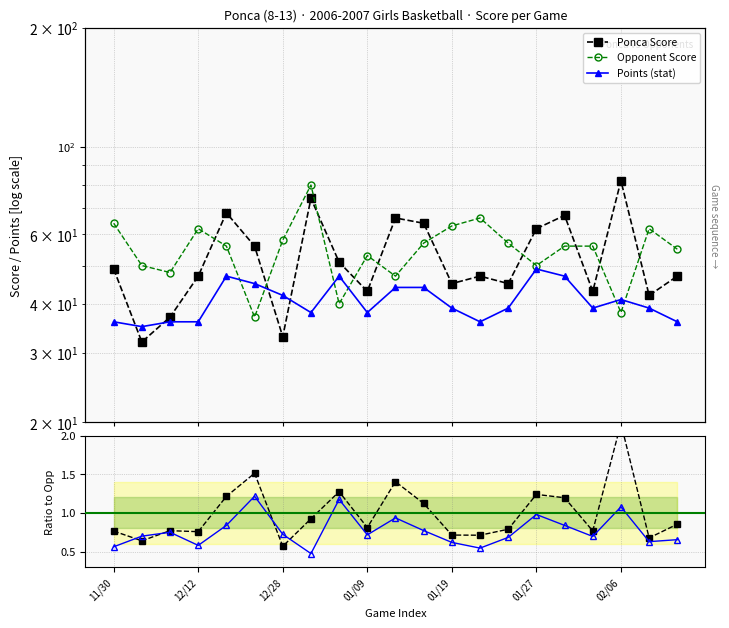

What is the value of the Ponca/Opp point at the 2nd from the left?

0.6